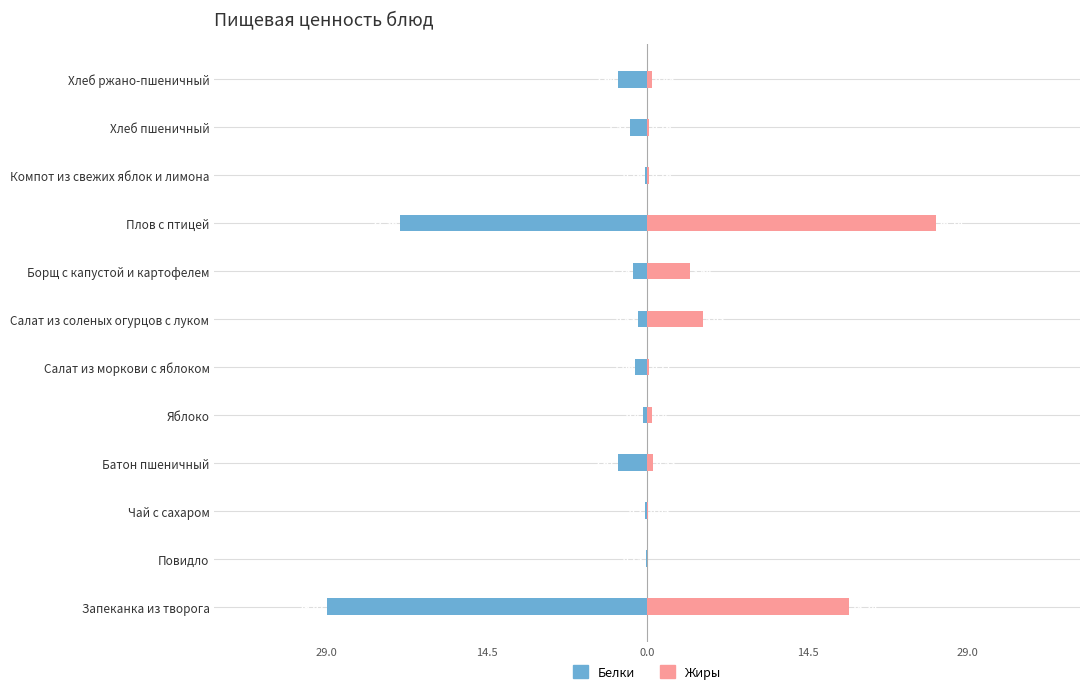

Are the bars grouped side by side (vs. stacked)?

Yes